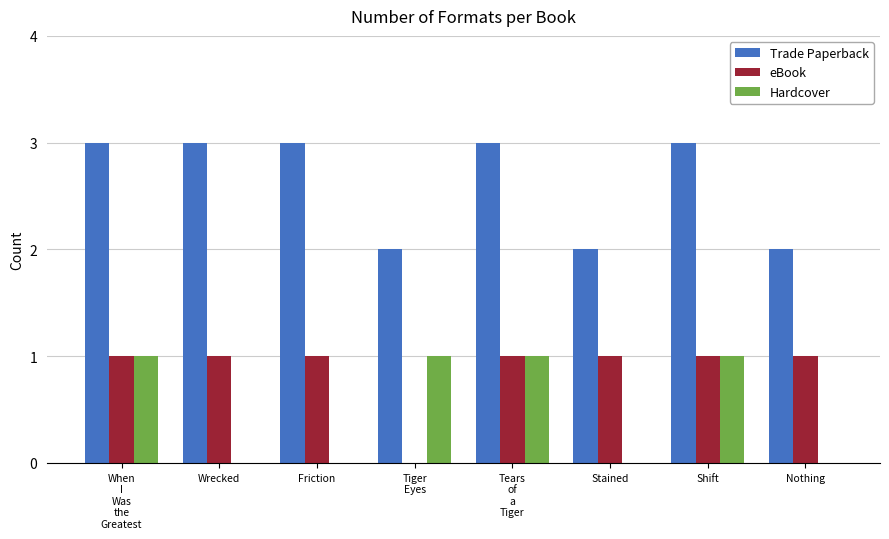

What are all the series names shown in the legend?

Trade Paperback, eBook, Hardcover